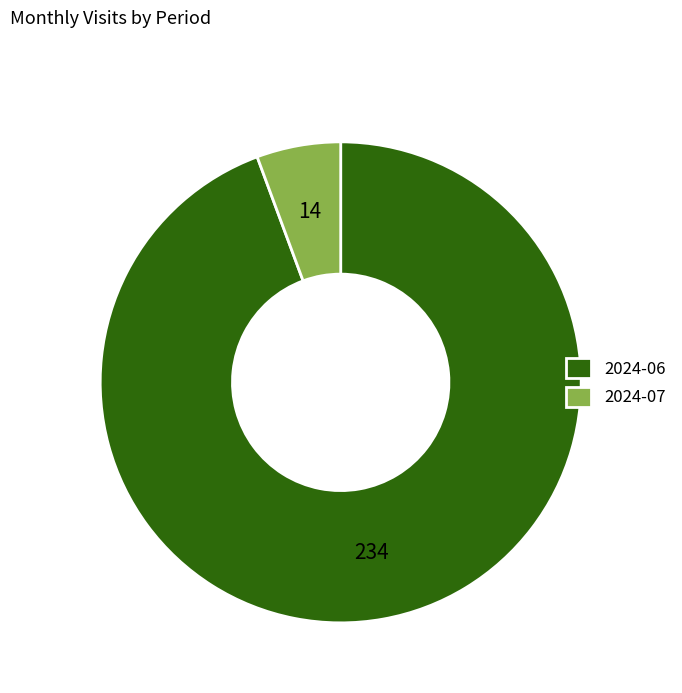

Do 2024-07 and 2024-06 together represent more than half of the pie?

Yes